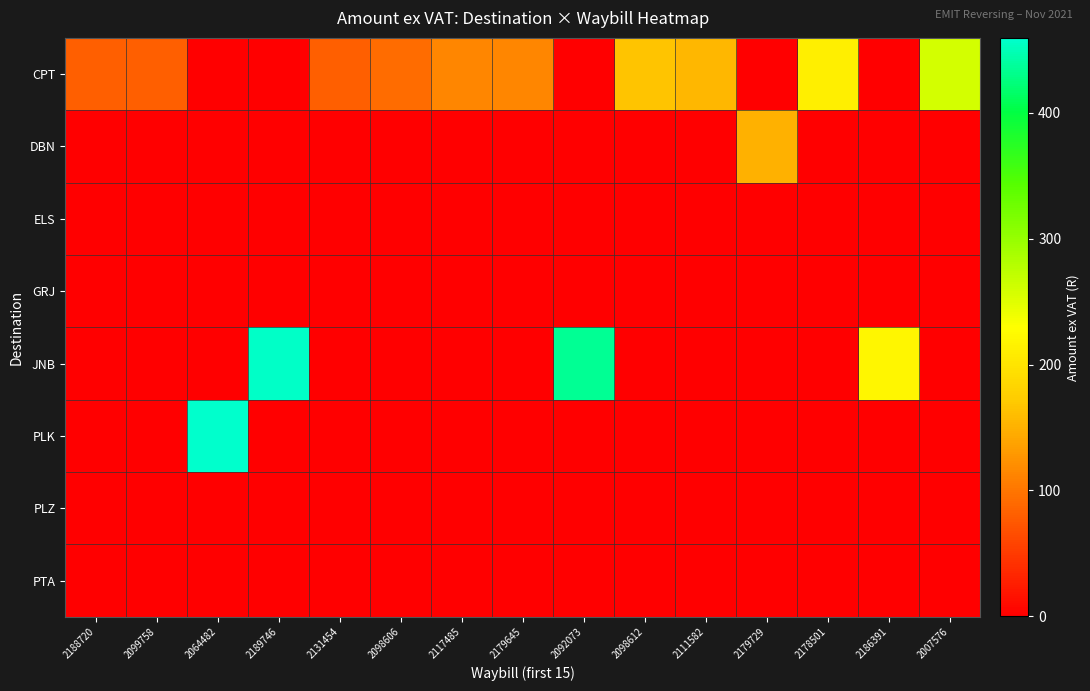

Which category has the lowest value across all series?

2064482